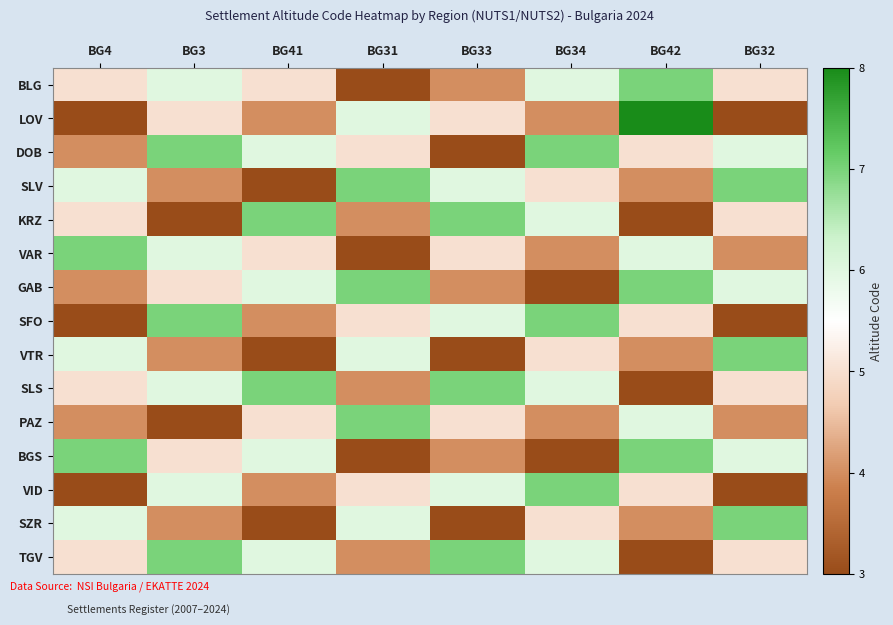

Which series has the largest range (max minus min)?

LOV